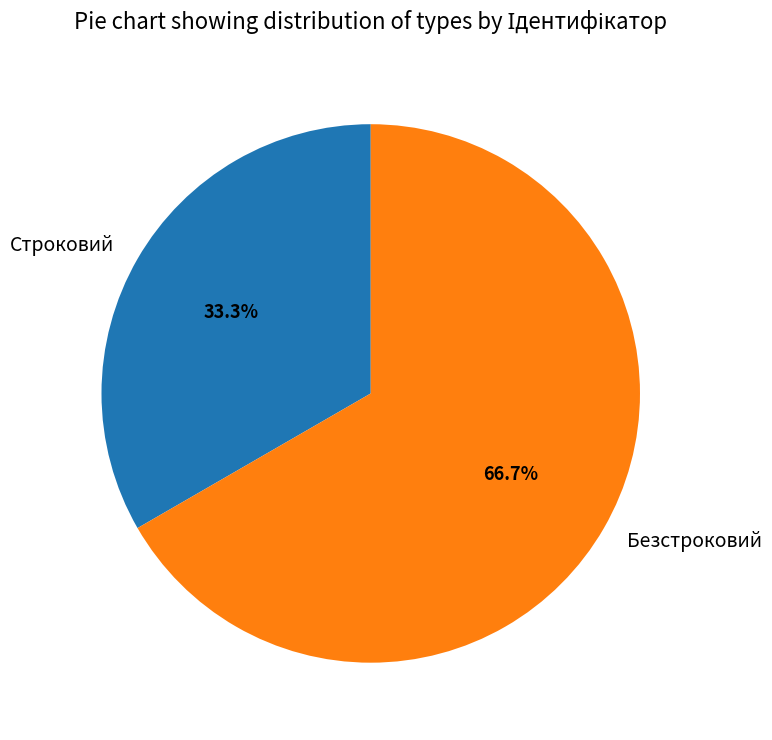

Is it true that Безстроковий is 67% of the pie?

True